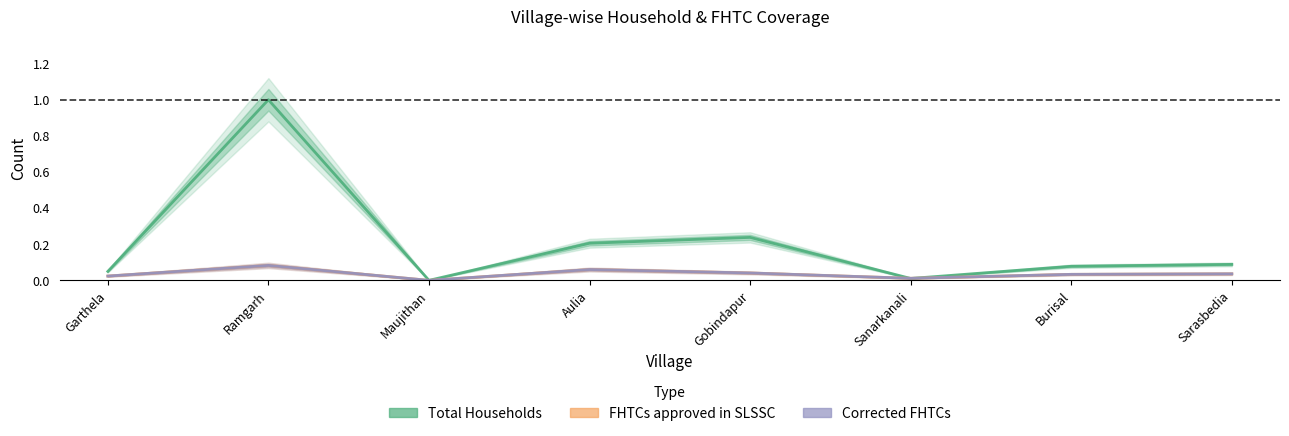

Which series ends up on top after the final intersection of FHTCs approved in SLSSC and Total Households?

Total Households